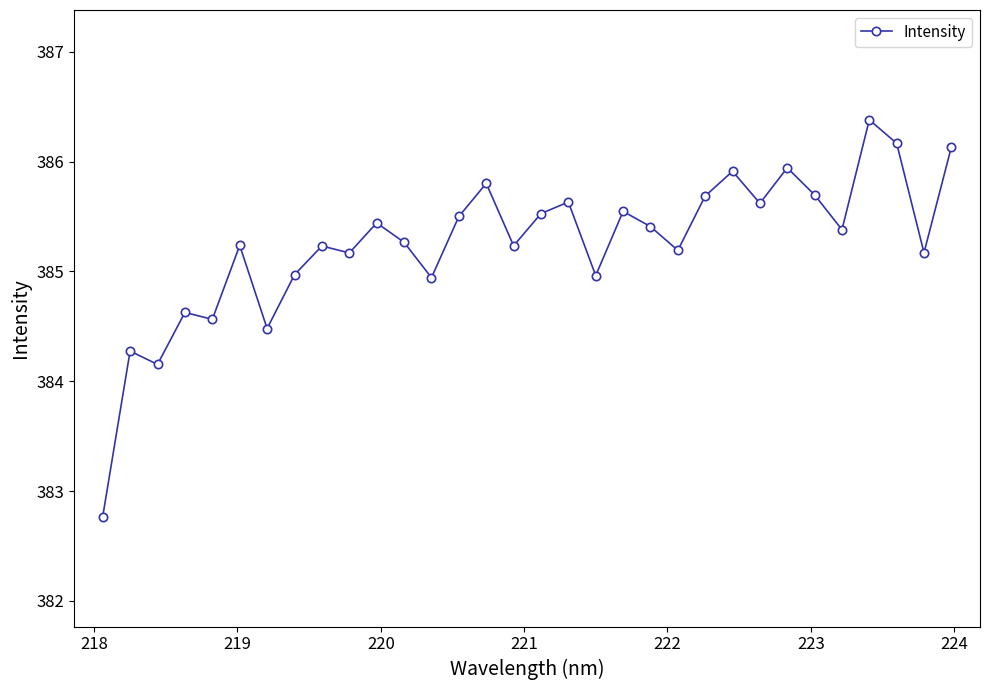

What is the difference between the second highest and minimum values?

3.4